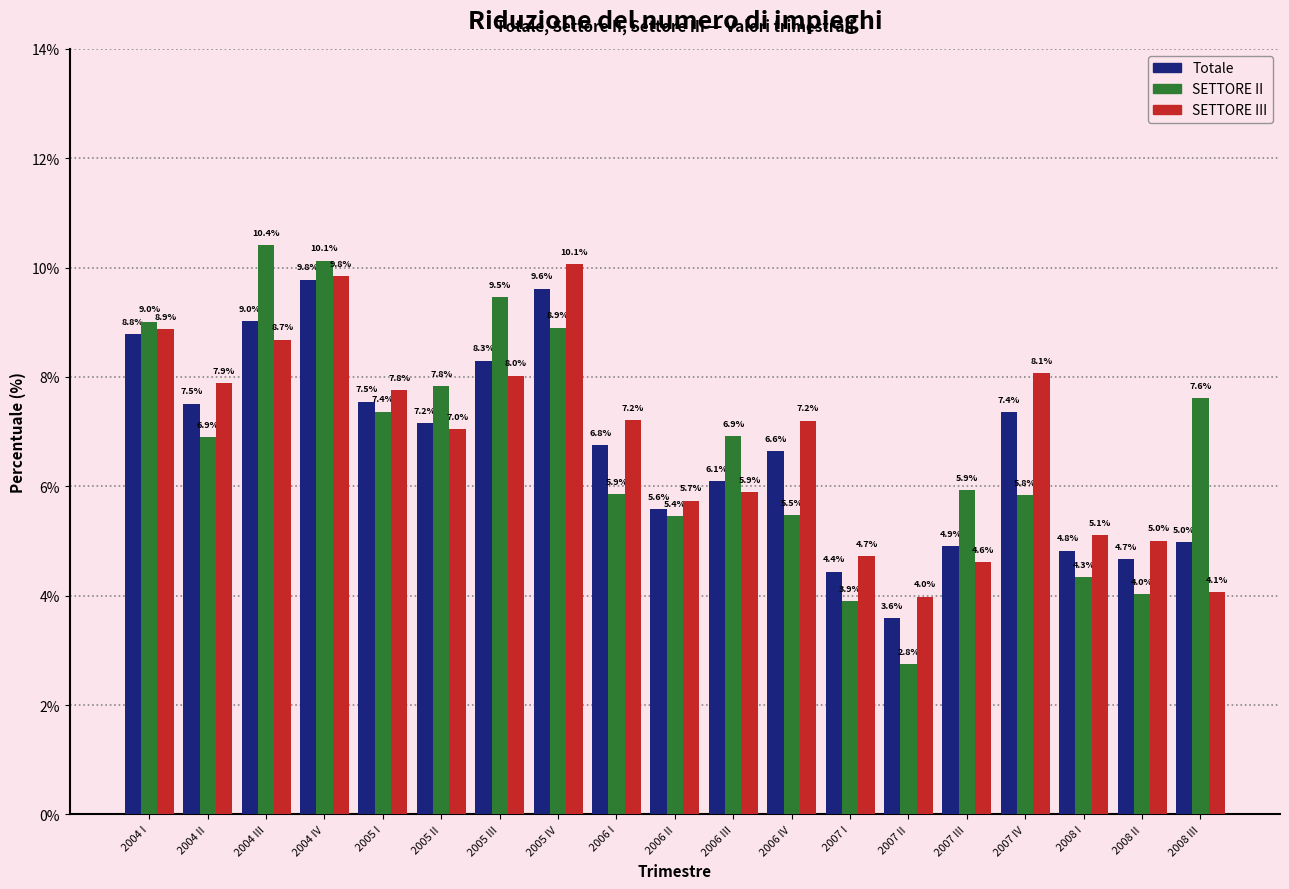

Reading right to left, what are all the values shown in this chart?

Totale: 2008 III=5.0	2008 II=4.7	2008 I=4.8	2007 IV=7.4	2007 III=4.9	2007 II=3.6	2007 I=4.4	2006 IV=6.6	2006 III=6.1	2006 II=5.6	2006 I=6.8	2005 IV=9.6	2005 III=8.3	2005 II=7.2	2005 I=7.5	2004 IV=9.8	2004 III=9.0	2004 II=7.5	2004 I=8.8
SETTORE II: 2008 III=7.6	2008 II=4.0	2008 I=4.3	2007 IV=5.8	2007 III=5.9	2007 II=2.8	2007 I=3.9	2006 IV=5.5	2006 III=6.9	2006 II=5.4	2006 I=5.9	2005 IV=8.9	2005 III=9.5	2005 II=7.8	2005 I=7.4	2004 IV=10.1	2004 III=10.4	2004 II=6.9	2004 I=9.0
SETTORE III: 2008 III=4.1	2008 II=5.0	2008 I=5.1	2007 IV=8.1	2007 III=4.6	2007 II=4.0	2007 I=4.7	2006 IV=7.2	2006 III=5.9	2006 II=5.7	2006 I=7.2	2005 IV=10.1	2005 III=8.0	2005 II=7.0	2005 I=7.8	2004 IV=9.8	2004 III=8.7	2004 II=7.9	2004 I=8.9